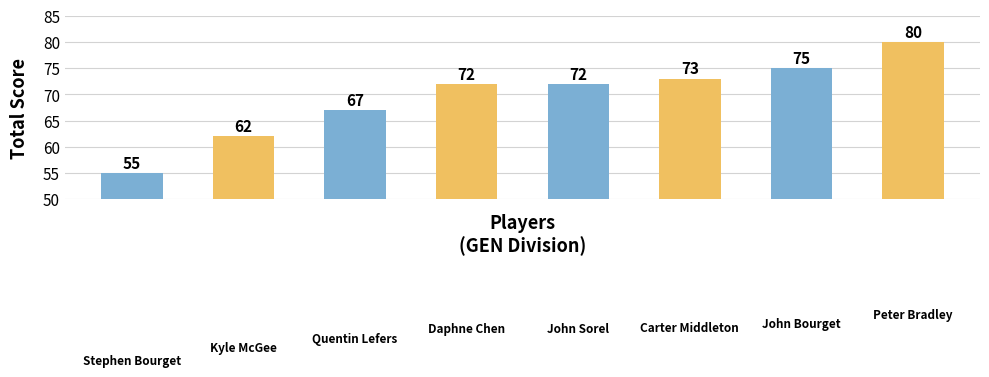

What is the sum of all values?

556